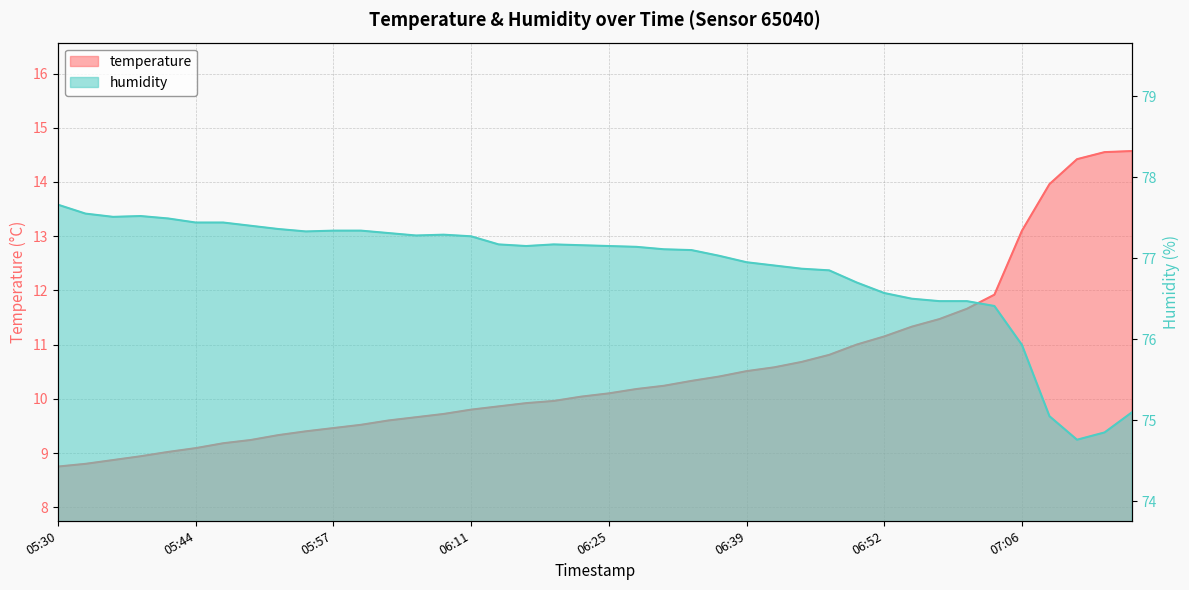

Reading left to right, what are all the values shown in this chart?

temperature: 05:30=8.8	05:33=8.8	05:35=8.9	05:38=8.9	05:41=9.0	05:44=9.1	05:46=9.2	05:49=9.2	05:52=9.3	05:55=9.4	05:57=9.5	06:00=9.5	06:03=9.6	06:06=9.7	06:08=9.7	06:11=9.8	06:14=9.9	06:17=9.9	06:19=10.0	06:22=10.0	06:25=10.1	06:28=10.2	06:30=10.2	06:33=10.3	06:36=10.4	06:39=10.5	06:41=10.6	06:44=10.7	06:47=10.8	06:50=11.0	06:52=11.2	06:55=11.3	06:58=11.5	07:01=11.7	07:03=11.9	07:06=13.1	07:09=14.0	07:12=14.4	07:14=14.6	07:17=14.6
humidity: 05:30=77.7	05:33=77.5	05:35=77.5	05:38=77.5	05:41=77.5	05:44=77.4	05:46=77.4	05:49=77.4	05:52=77.4	05:55=77.3	05:57=77.3	06:00=77.3	06:03=77.3	06:06=77.3	06:08=77.3	06:11=77.3	06:14=77.2	06:17=77.2	06:19=77.2	06:22=77.2	06:25=77.2	06:28=77.1	06:30=77.1	06:33=77.1	06:36=77.0	06:39=77.0	06:41=76.9	06:44=76.9	06:47=76.8	06:50=76.7	06:52=76.6	06:55=76.5	06:58=76.5	07:01=76.5	07:03=76.4	07:06=75.9	07:09=75.0	07:12=74.8	07:14=74.8	07:17=75.1